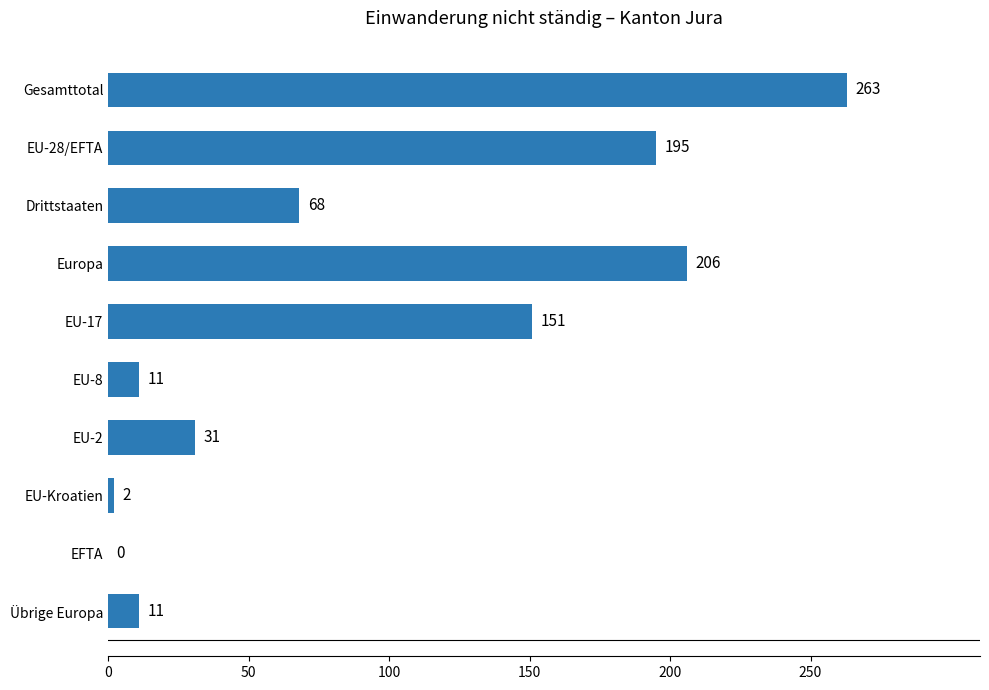

What is the sum of all values?

938